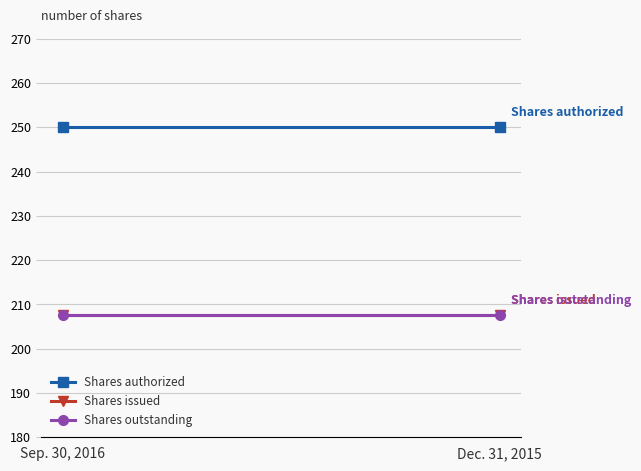

Rank the series by their maximum value, from highest to lowest.

Shares authorized, Shares issued, Shares outstanding